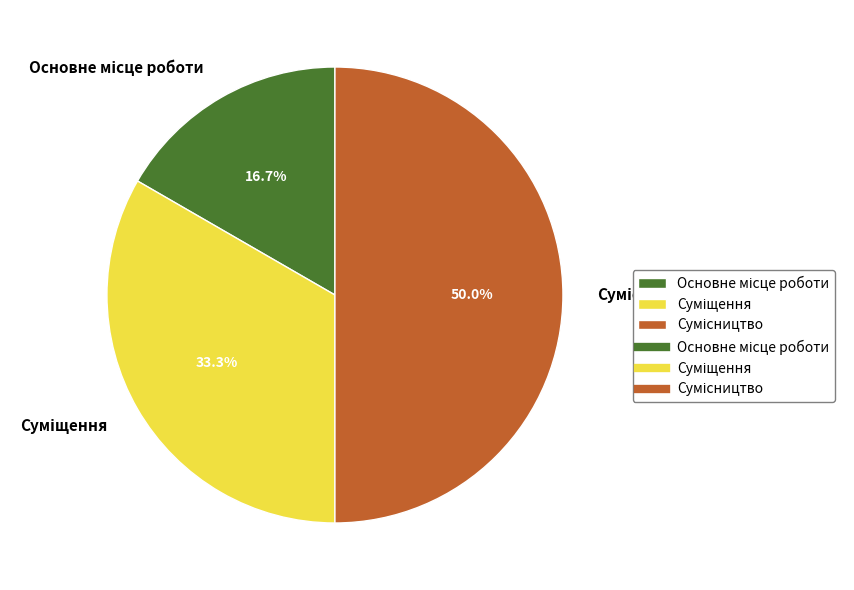

What percentage is the Сумісництво slice, to the nearest percent?

50%